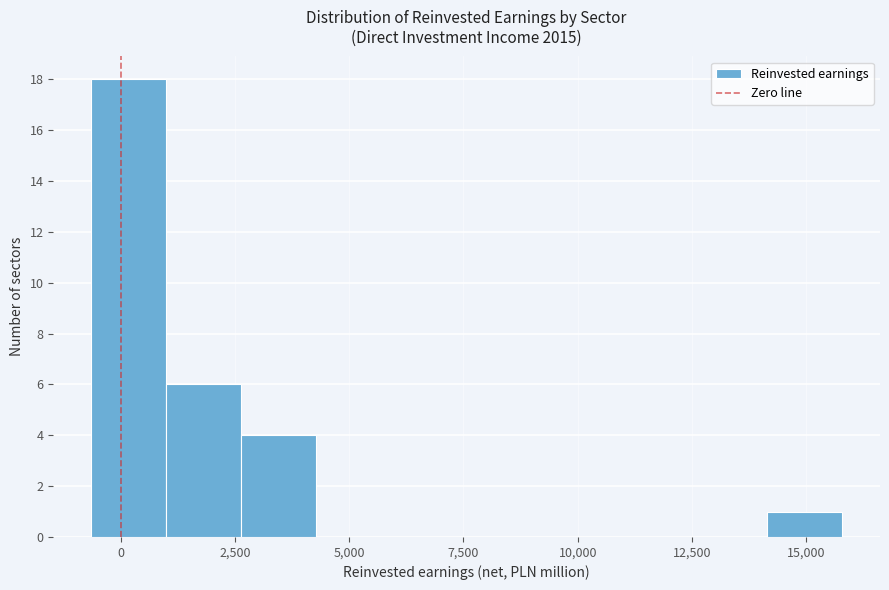

Read against the x-axis, roughly where is the centre of the tallest bar?

0